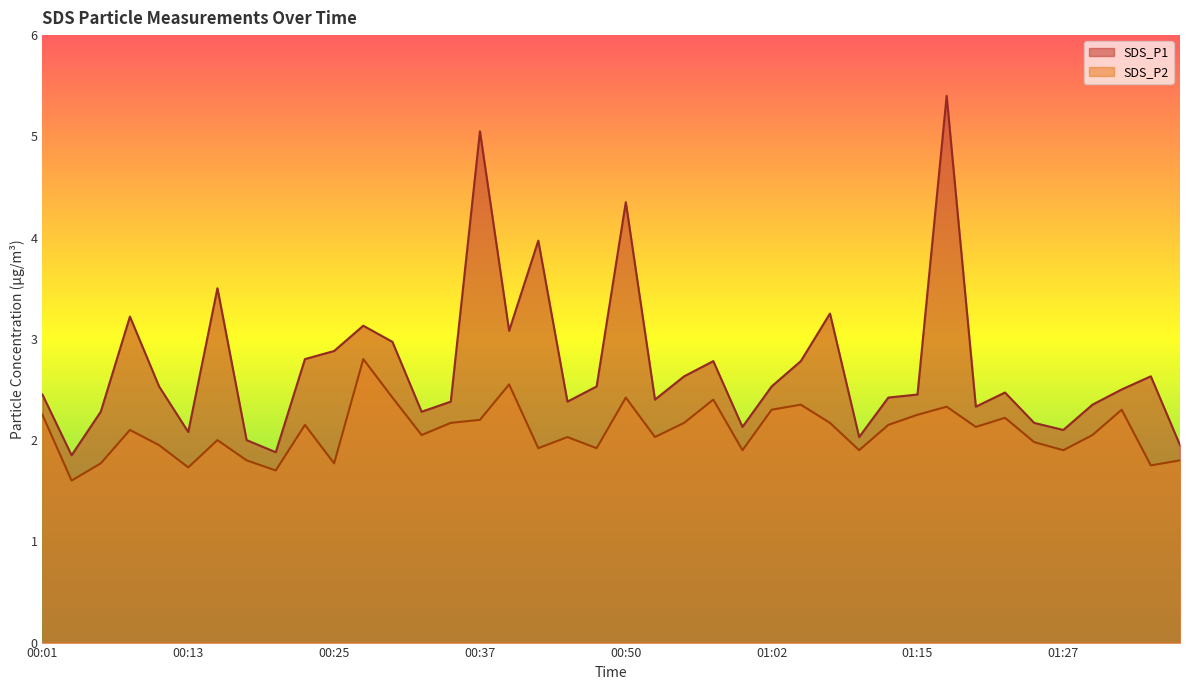

How many interior local valleys does the SDS_P1 series have?

11